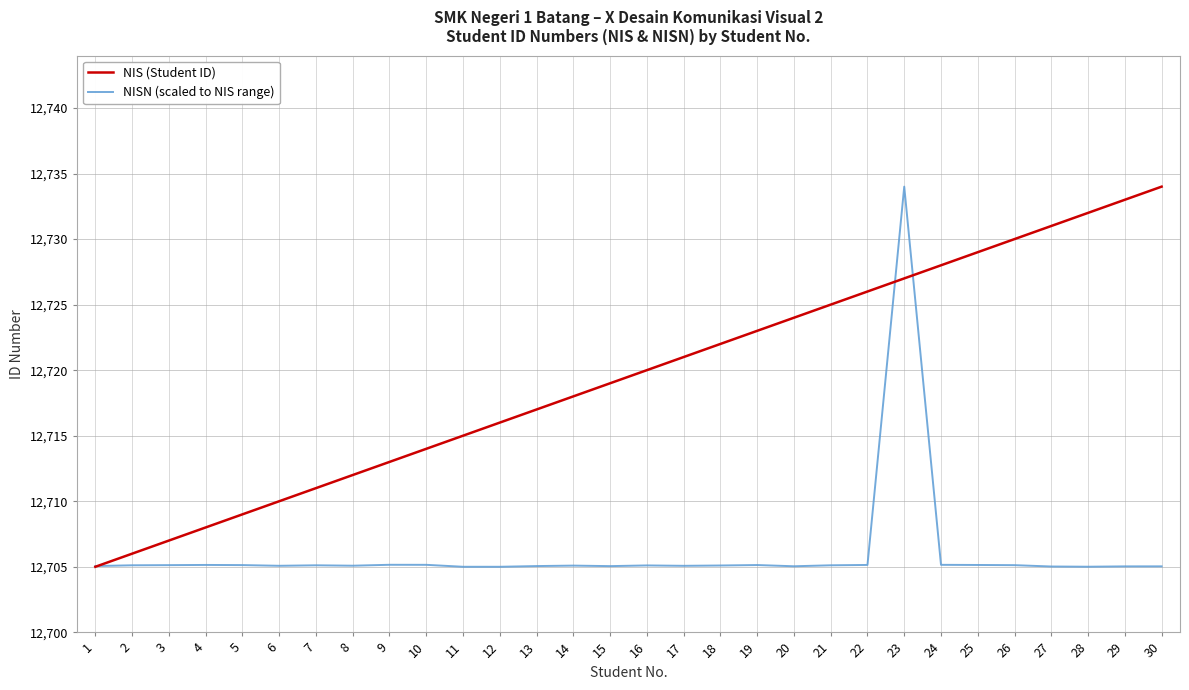

What is the difference between the maximum and minimum values in the NISN (scaled to NIS range) series?

29.0